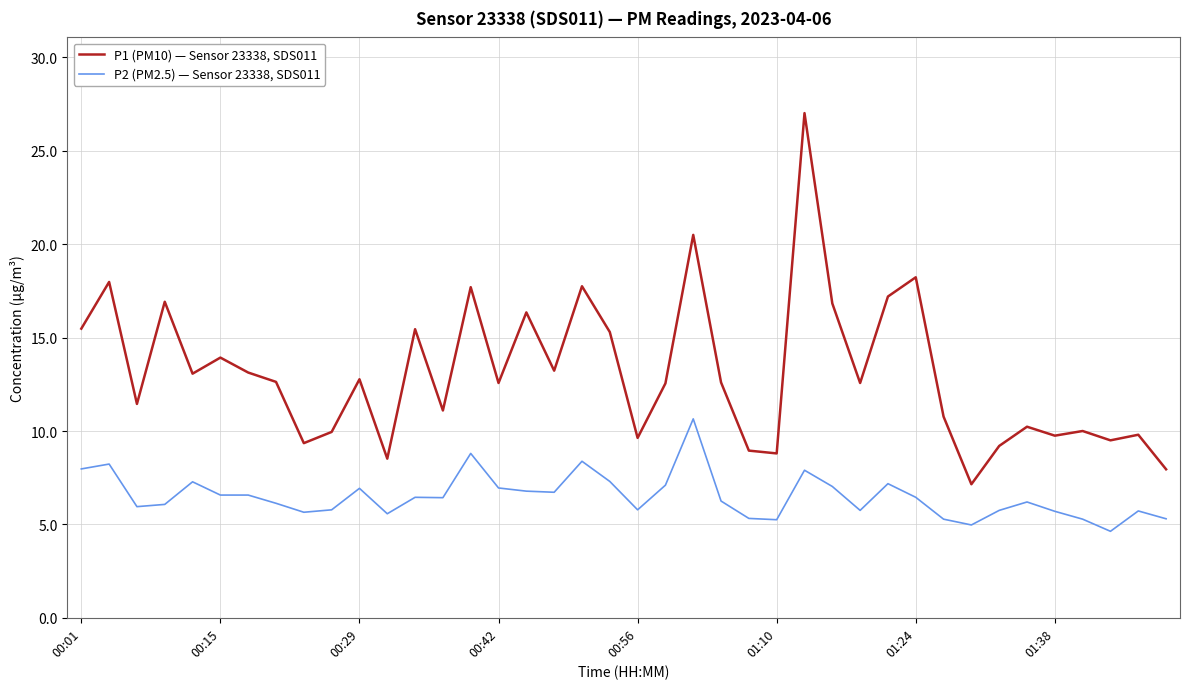

What is the minimum value for P1 (PM10) — Sensor 23338, SDS011?

7.2